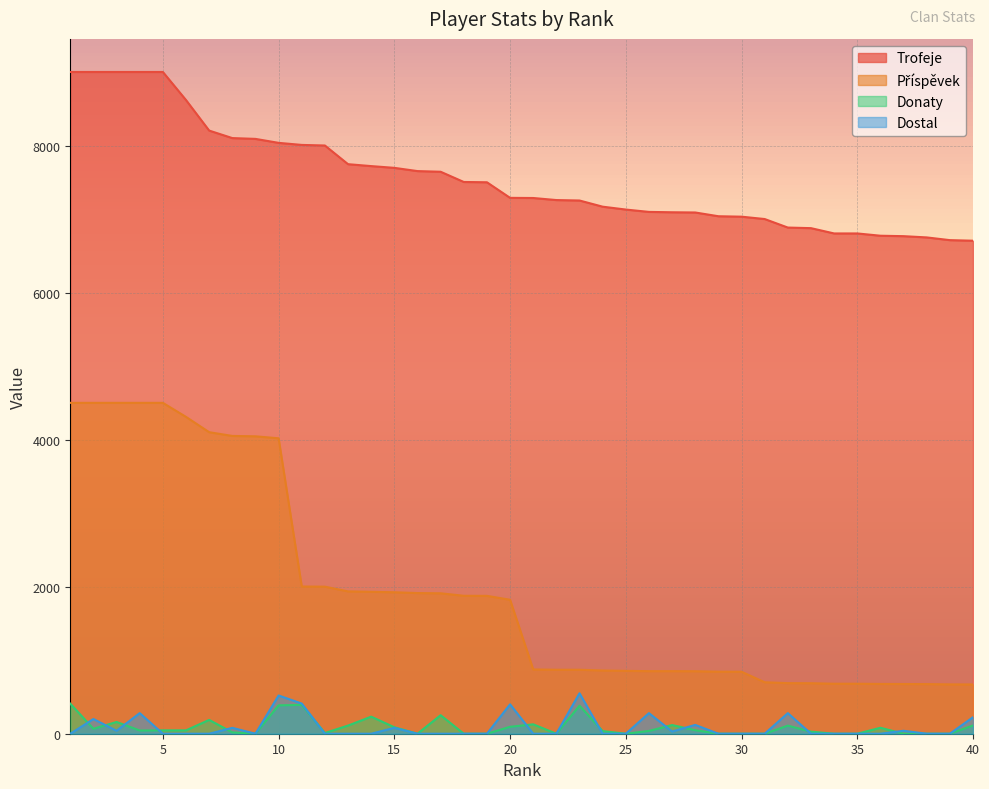

Which series has the largest range (max minus min)?

Příspěvek